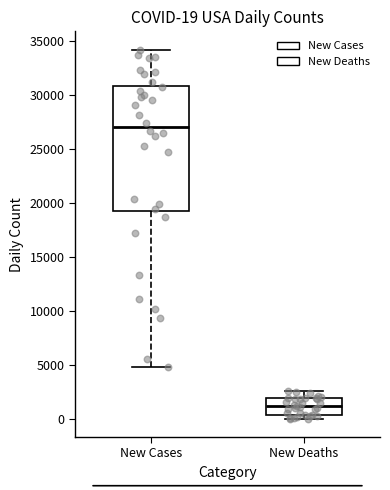

Which box is the tallest, from its lower edge to its upper edge?

New Cases